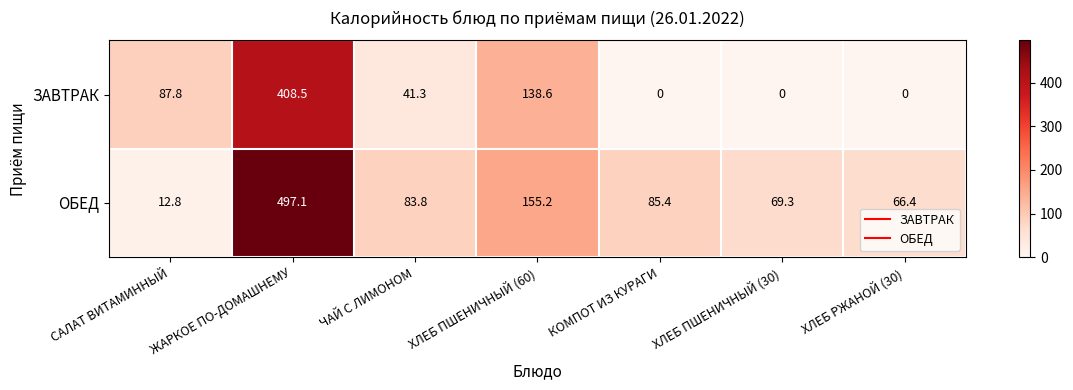

Rank the series by their average value, from lowest to highest.

ЗАВТРАК, ОБЕД